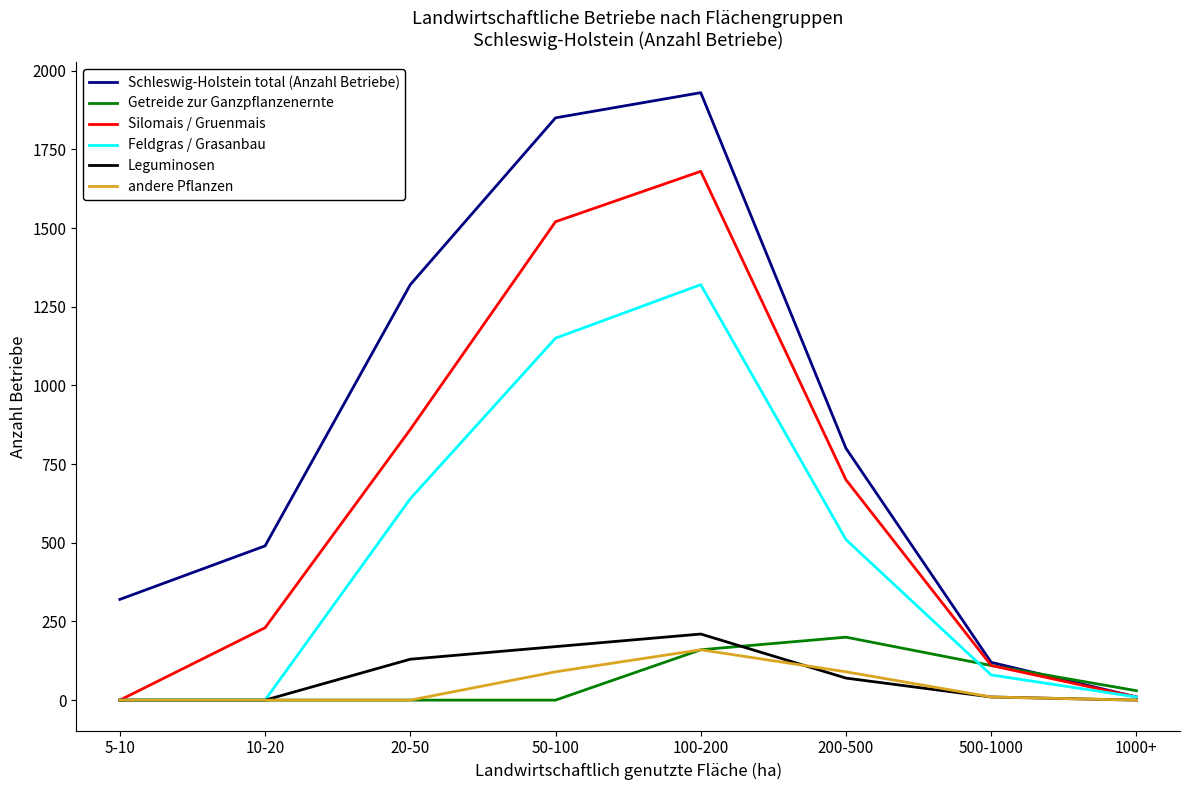

The value of Leguminosen at 100-200 is 210. True or false?

True